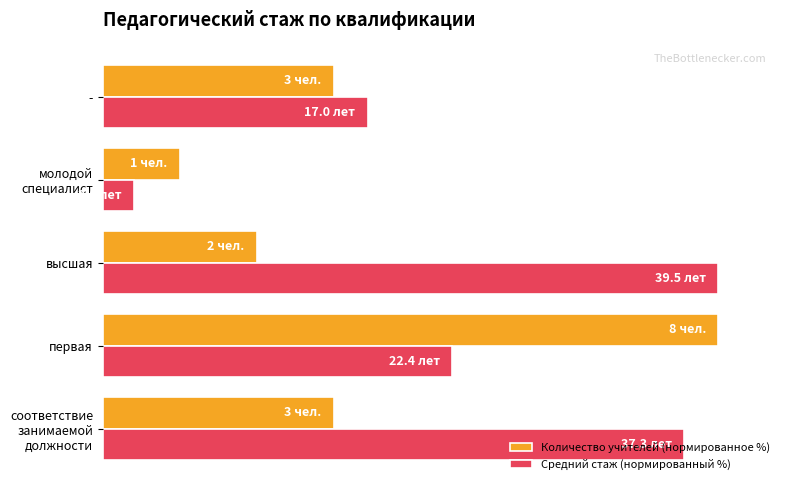

What are all the series names shown in the legend?

Количество учителей (нормированное %), Средний стаж (нормированный %)